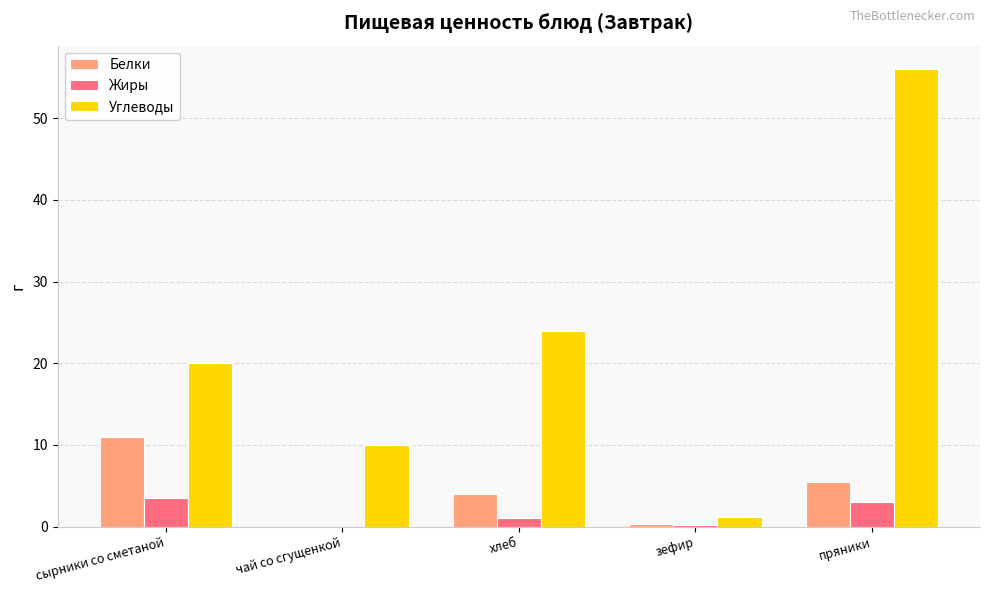

How many positive values does the Белки series have?

4